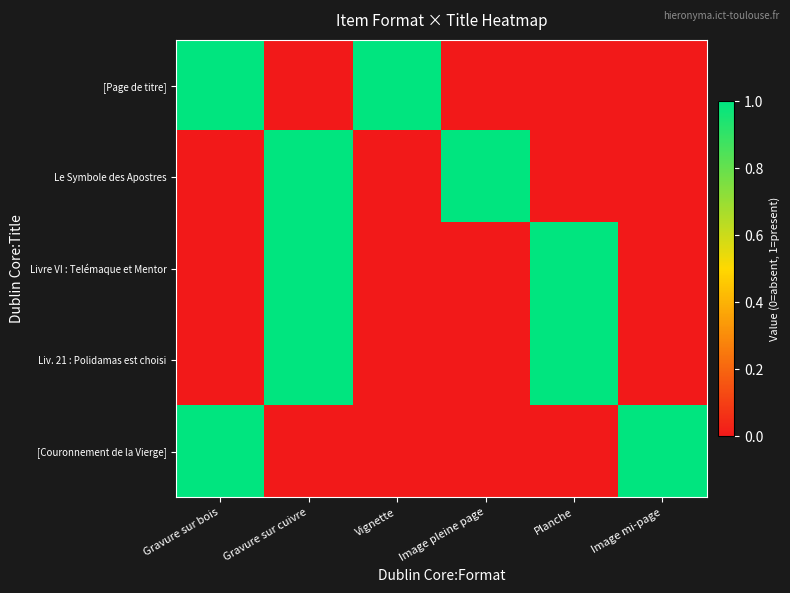

Reading right to left, list all the values displayed in this chart.

[Page de titre]: Image mi-page=0	Planche=0	Image pleine page=0	Vignette=1	Gravure sur cuivre=0	Gravure sur bois=1
Le Symbole des Apostres: Image mi-page=0	Planche=0	Image pleine page=1	Vignette=0	Gravure sur cuivre=1	Gravure sur bois=0
Livre VI : Telémaque et Mentor: Image mi-page=0	Planche=1	Image pleine page=0	Vignette=0	Gravure sur cuivre=1	Gravure sur bois=0
Liv. 21 : Polidamas est choisi: Image mi-page=0	Planche=1	Image pleine page=0	Vignette=0	Gravure sur cuivre=1	Gravure sur bois=0
[Couronnement de la Vierge]: Image mi-page=1	Planche=0	Image pleine page=0	Vignette=0	Gravure sur cuivre=0	Gravure sur bois=1